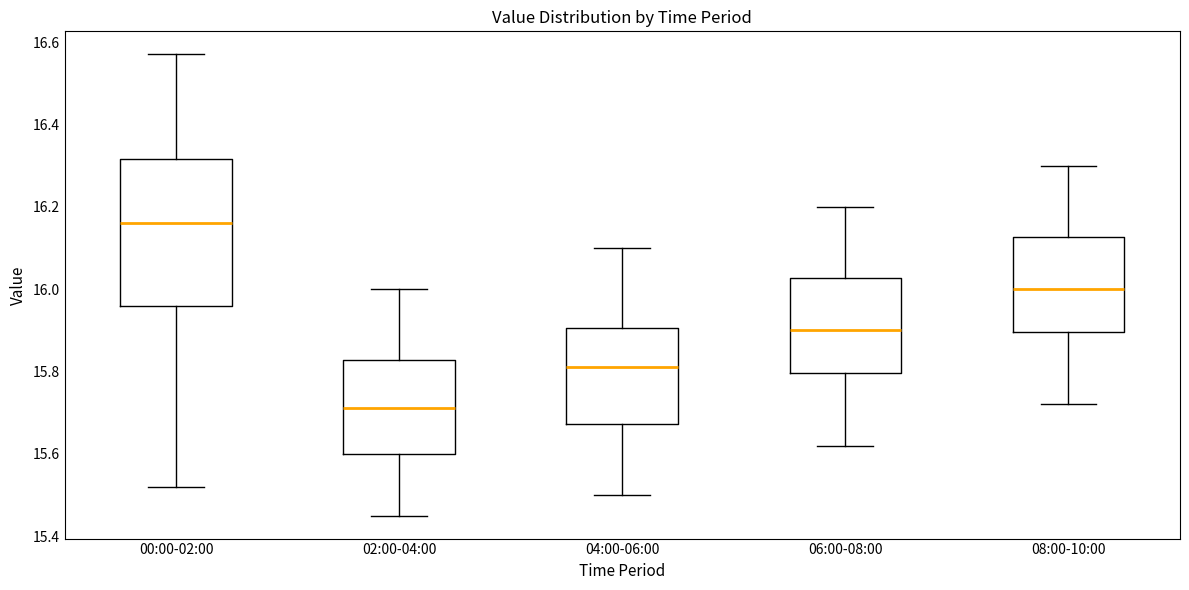

Where does the lower whisker of the box for 02:00-04:00 end on the y-axis? The values are not printed on the chart, so give them approximately, as read against the axis.

15.46